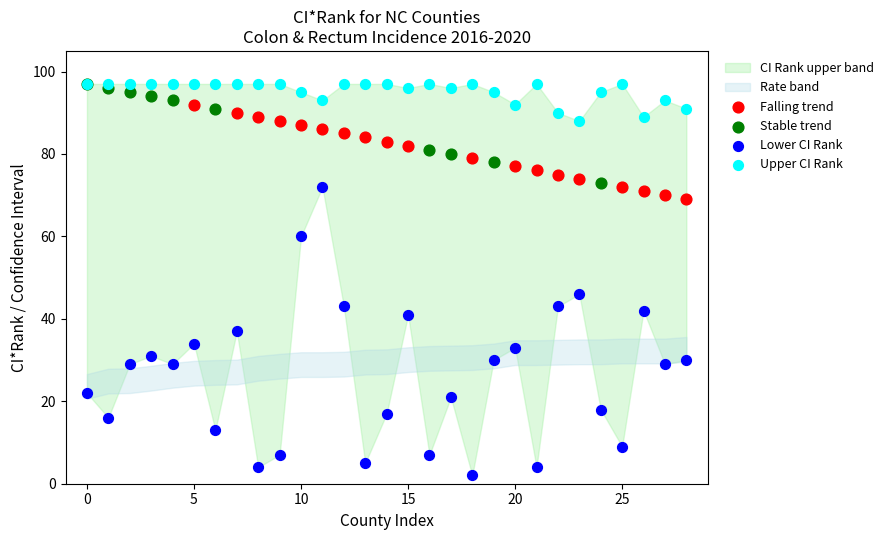

Which series has the widest spread of Y values?

Lower CI Rank